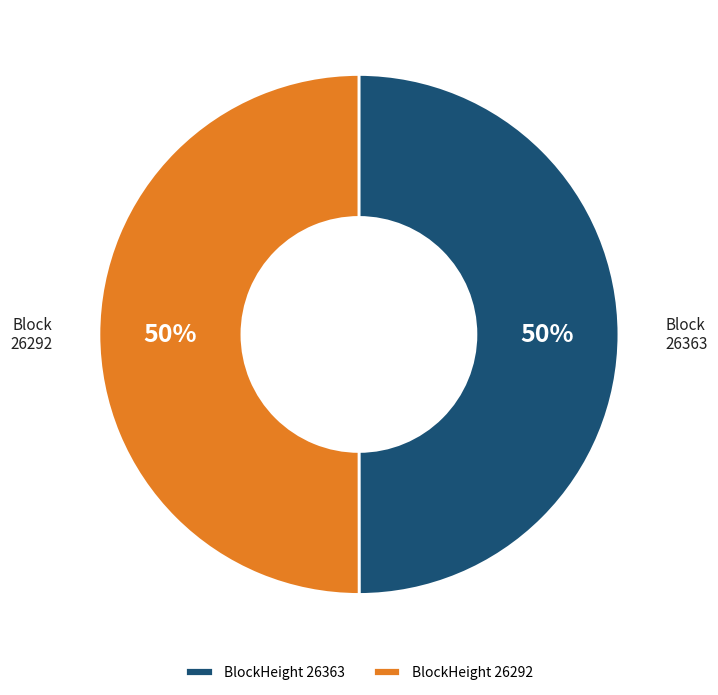

To the nearest percent, what is the average slice percentage?

50%